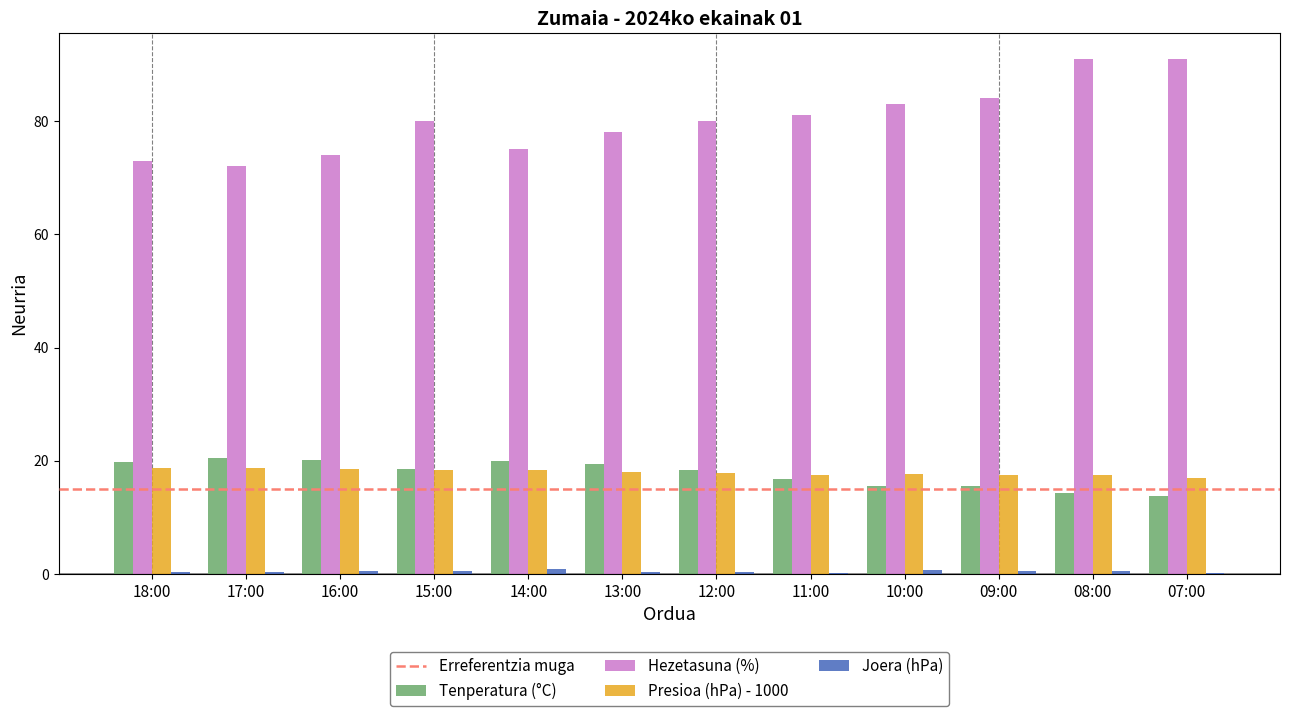

True or false: Presioa (hPa) - 1000 has a value of 10.9 at 14:00.

False